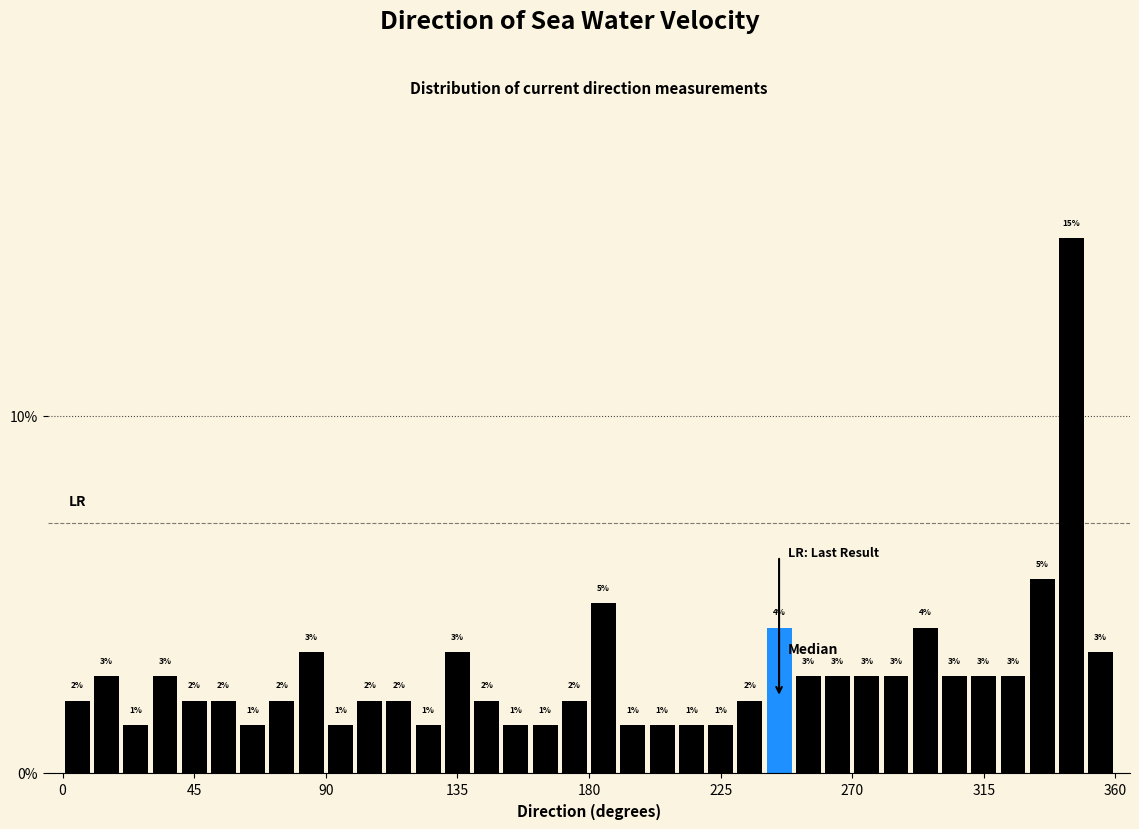

Around what value on the x-axis is the tallest bar? Give the approximate position of its centre, as read against the axis.

345